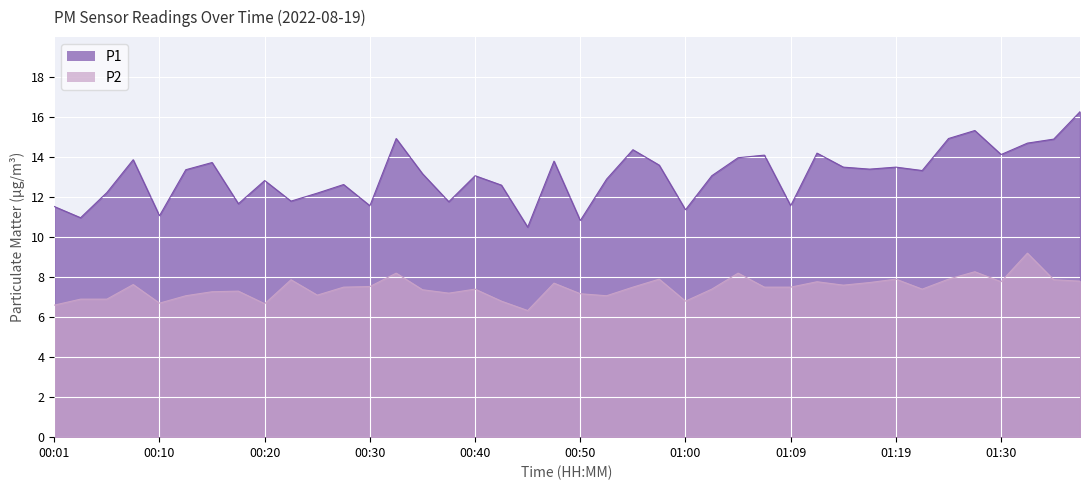

How many lines are shown in the chart?

2